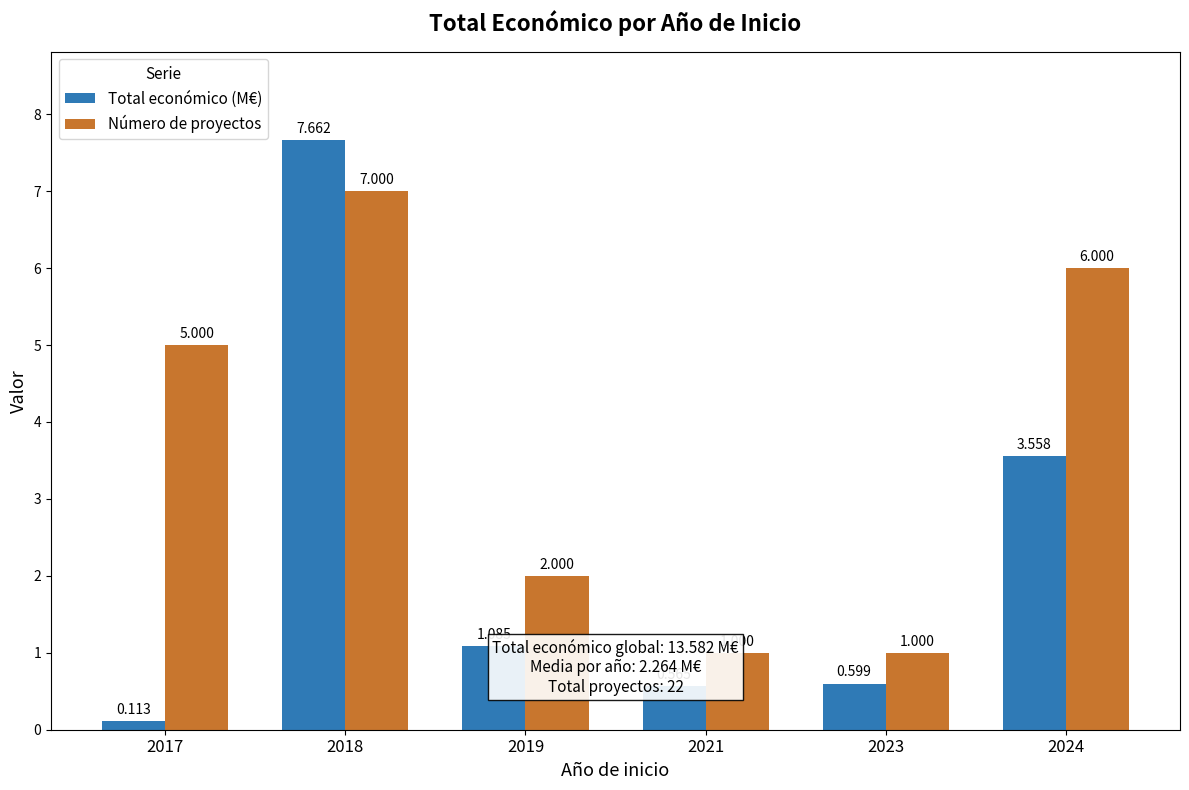

What is the lowest value of the Número de proyectos series?

1.0